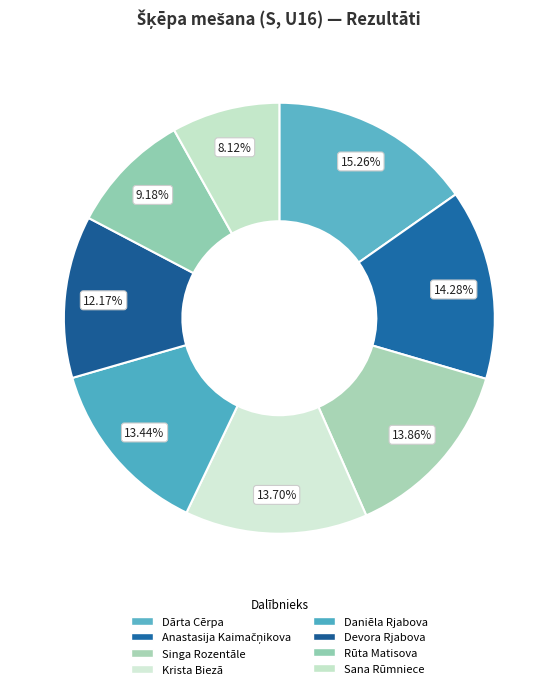

To the nearest percent, what is the difference between the largest and smallest slice percentages?

7%